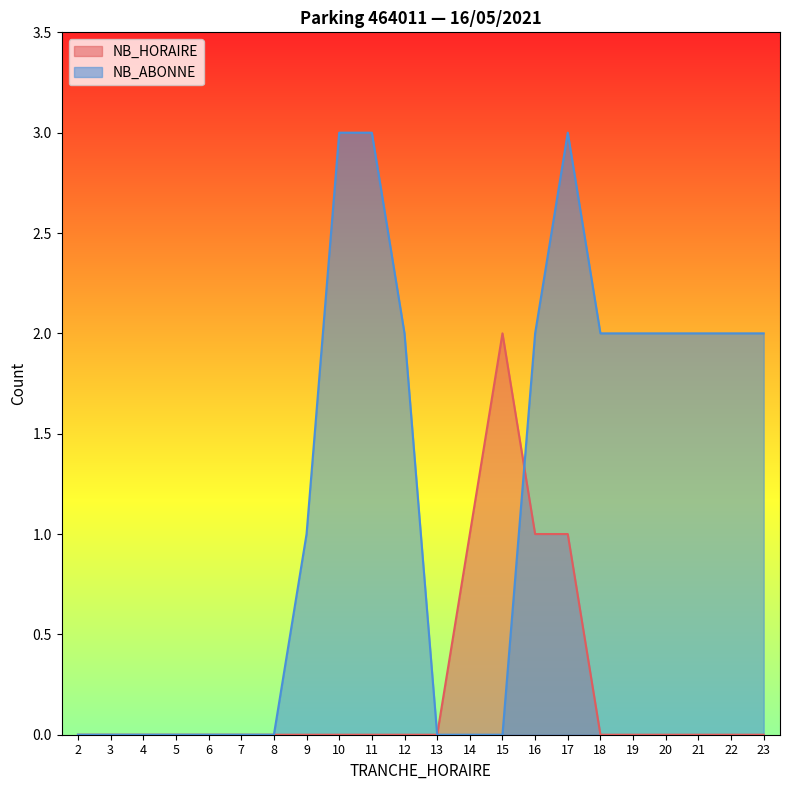

What is the spread (max minus min) of values at 9?

1